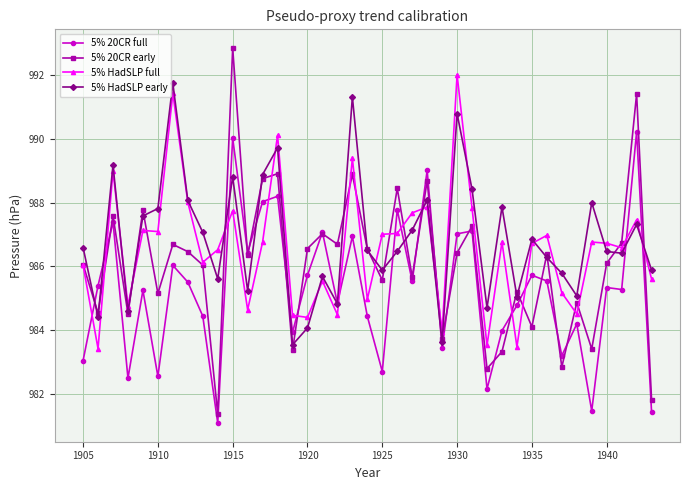

How many intersections are there between 5% HadSLP full and 5% 20CR full?

14